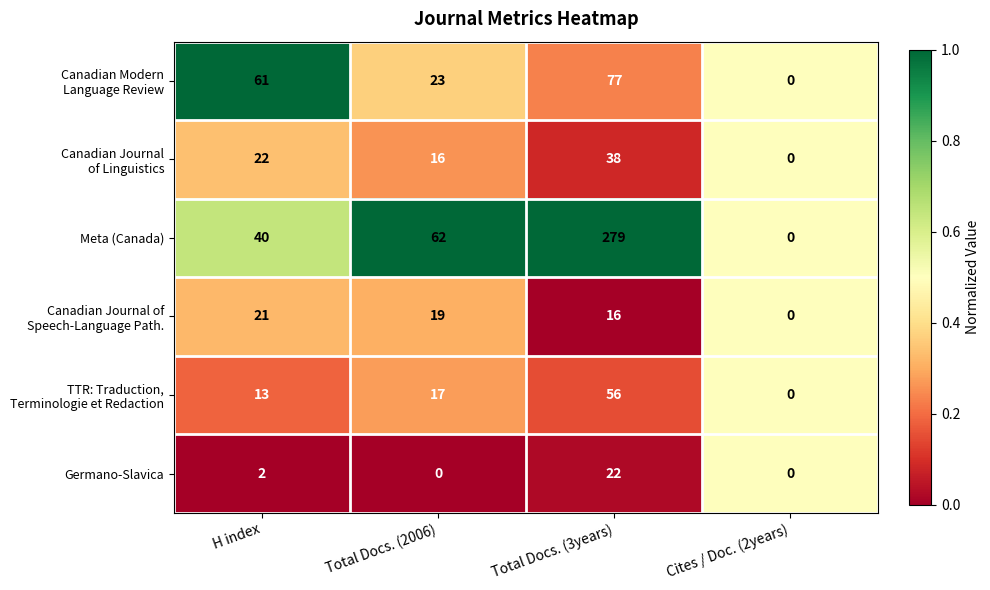

What is the spread (max minus min) of values at H index?

59